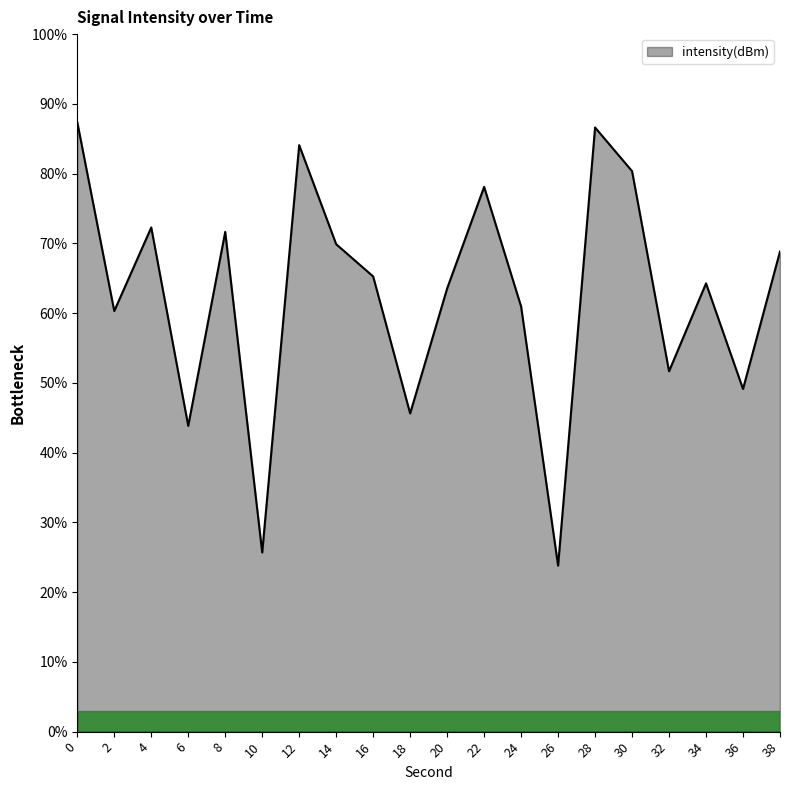

How many values are below 65?

10